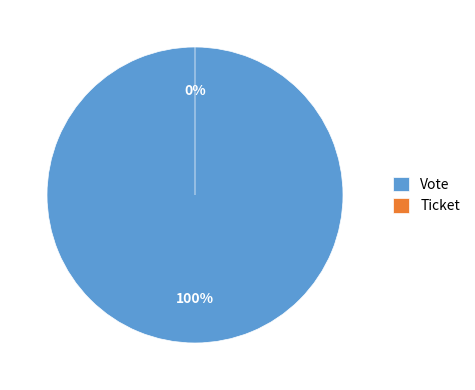

How many slices are in this pie chart?

2